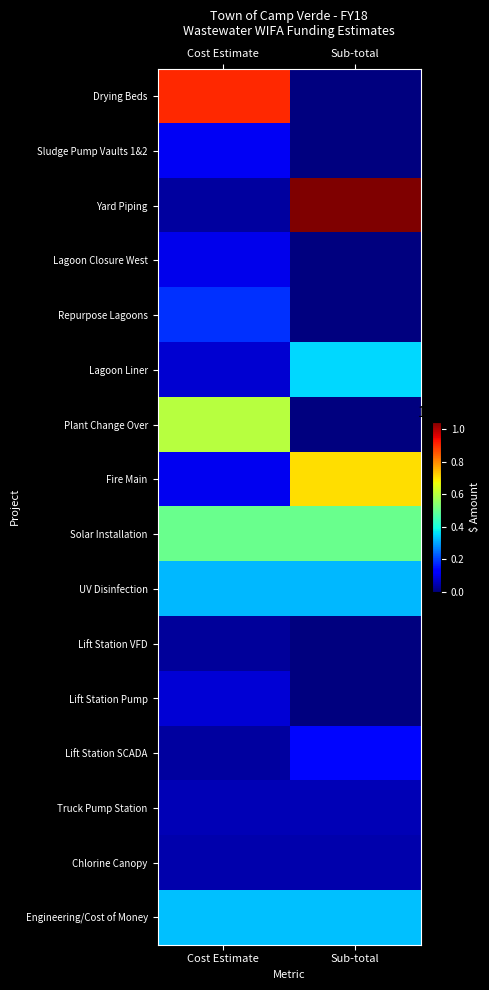

What is the total value across all series at Cost Estimate?

3487210